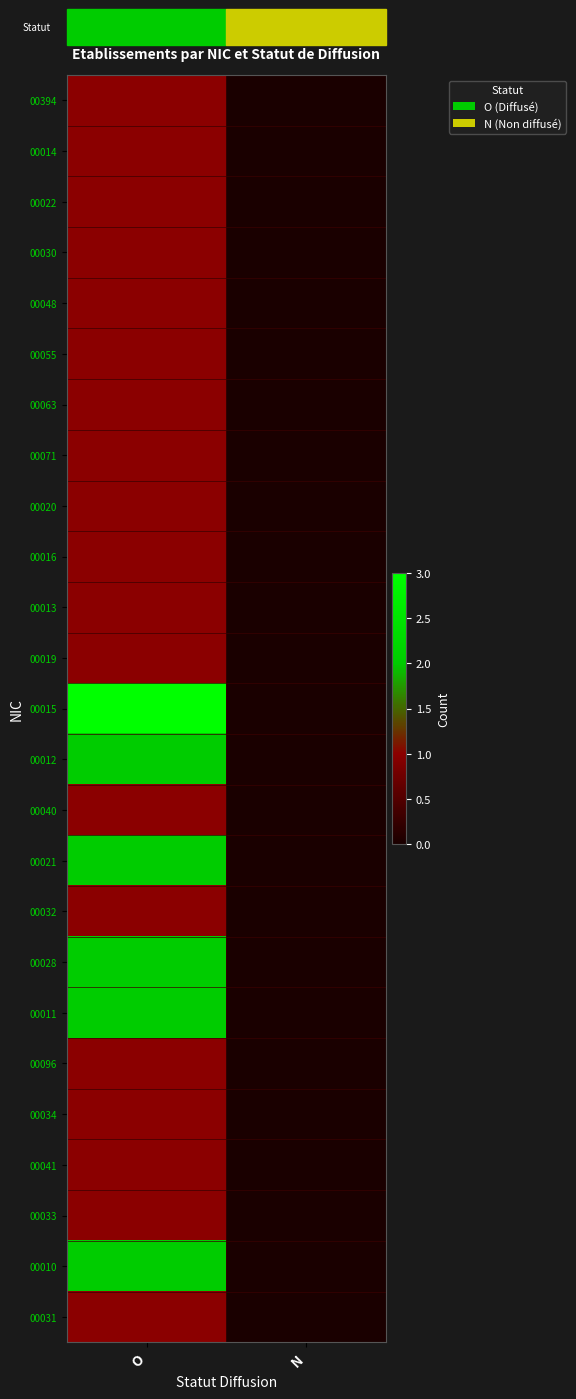

Which has a higher value, N or O?

O